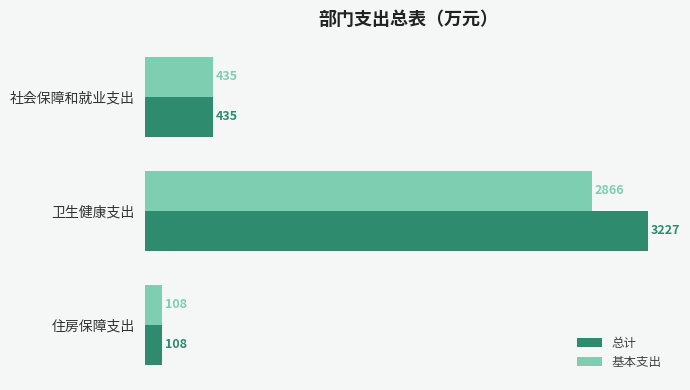

Which label corresponds to the largest value in the chart?

卫生健康支出